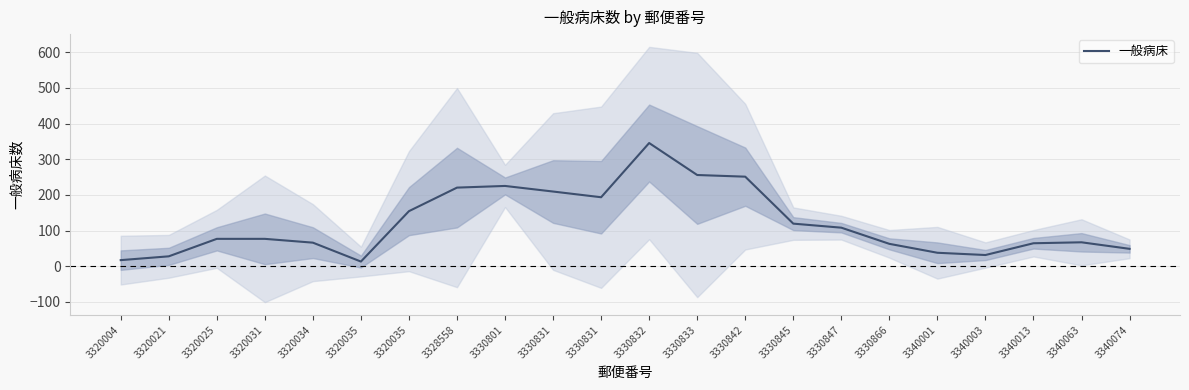

What is the difference between the maximum and minimum values?

332.3